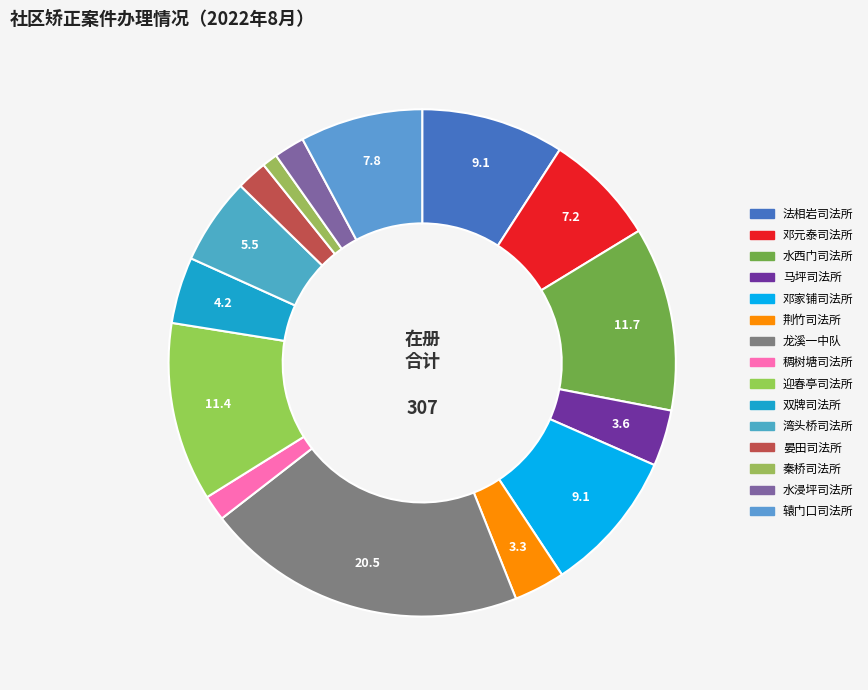

Count the number of slices in the pie.

15